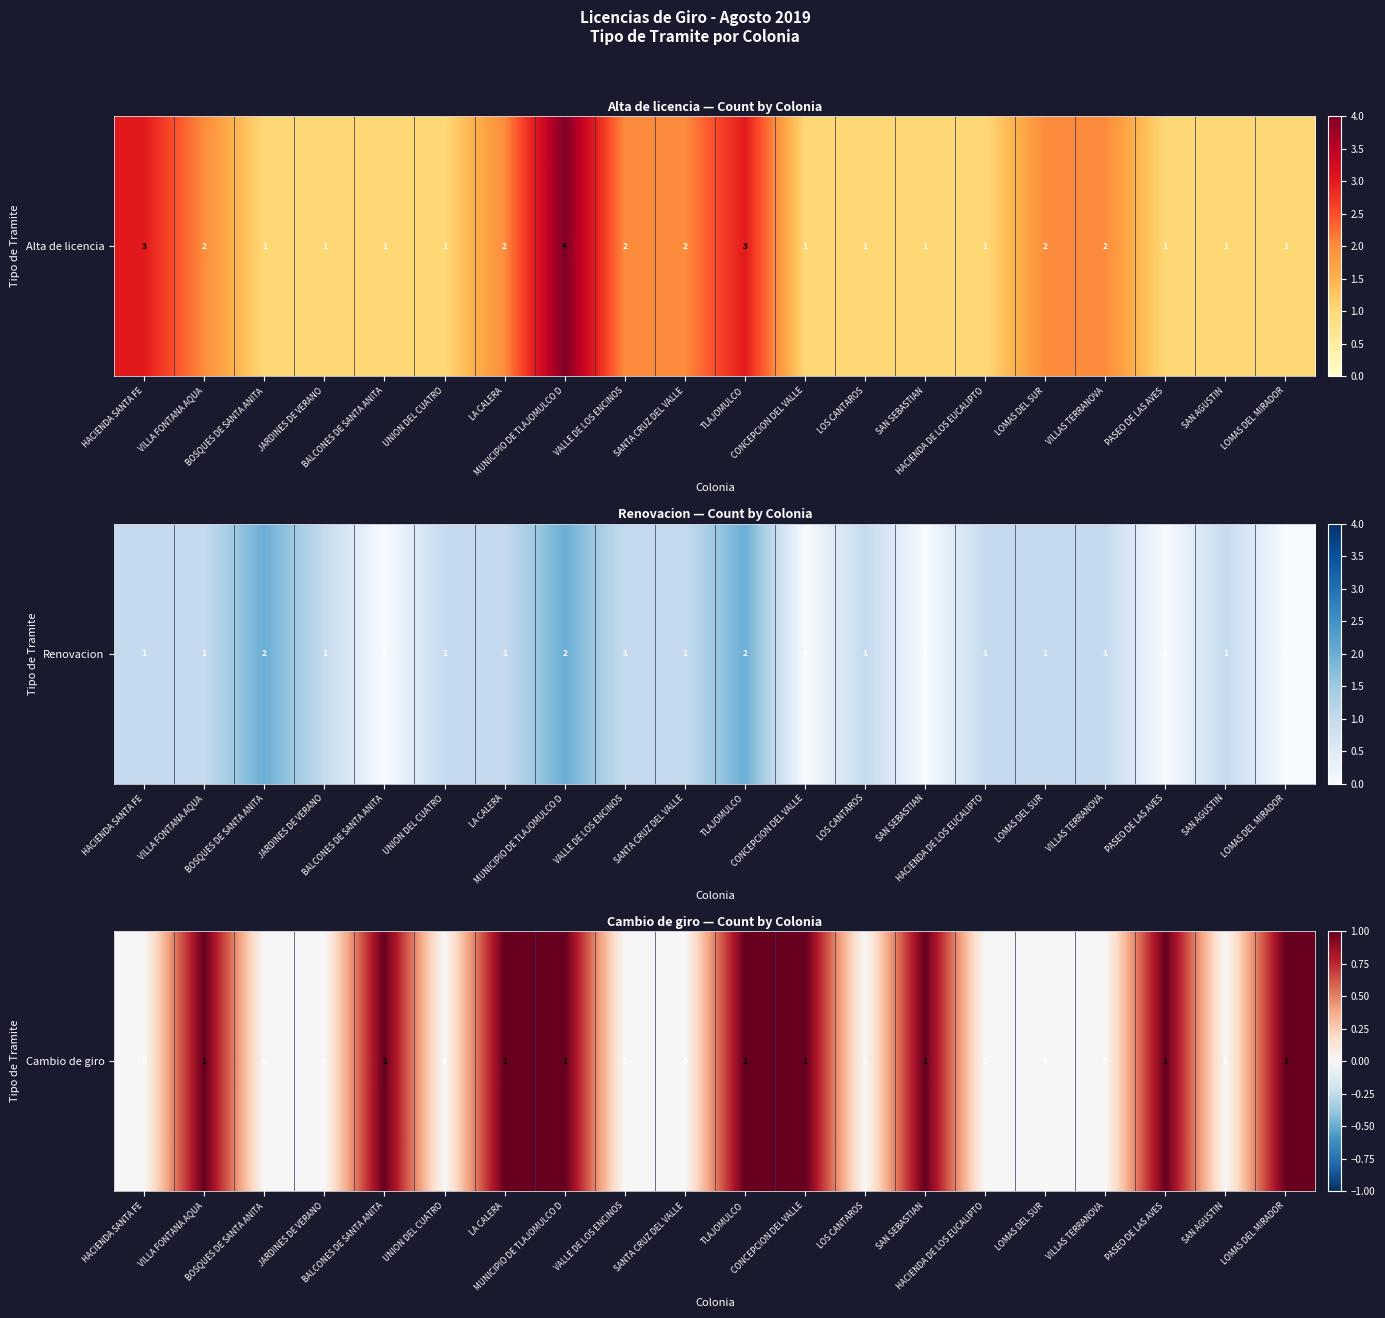

Rank the categories by value from highest to lowest.

VILLA FONTANA AQUA, BALCONES DE SANTA ANITA, LA CALERA, MUNICIPIO DE TLAJOMULCO D, TLAJOMULCO, CONCEPCION DEL VALLE, SAN SEBASTIAN, PASEO DE LAS AVES, LOMAS DEL MIRADOR, HACIENDA SANTA FE, BOSQUES DE SANTA ANITA, JARDINES DE VERANO, UNION DEL CUATRO, VALLE DE LOS ENCINOS, SANTA CRUZ DEL VALLE, LOS CANTAROS, HACIENDA DE LOS EUCALIPTO, LOMAS DEL SUR, VILLAS TERRANOVA, SAN AGUSTIN